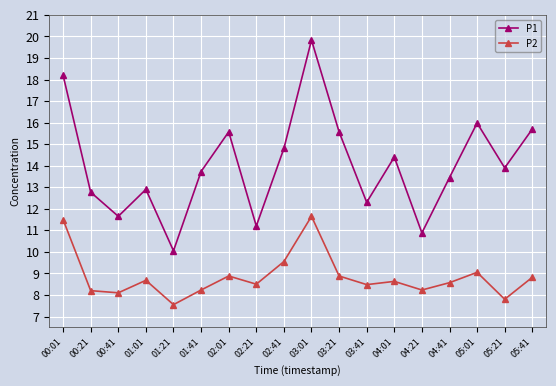

True or false: P1 has more than 2 interior local peaks.

True